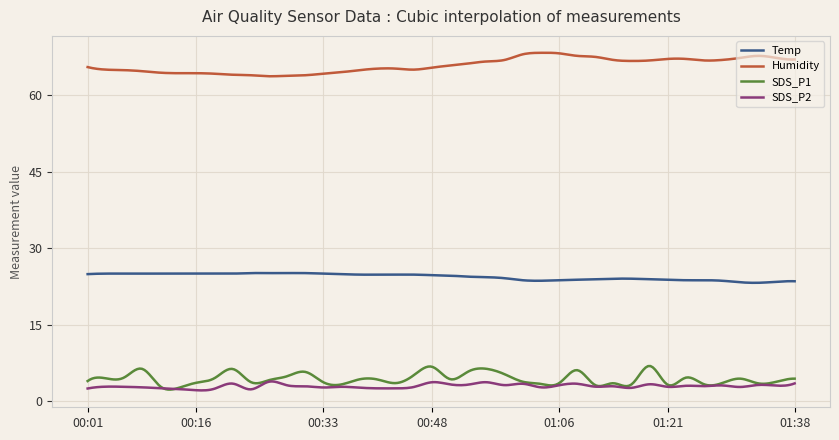

Which series has the largest total across all categories?

Humidity